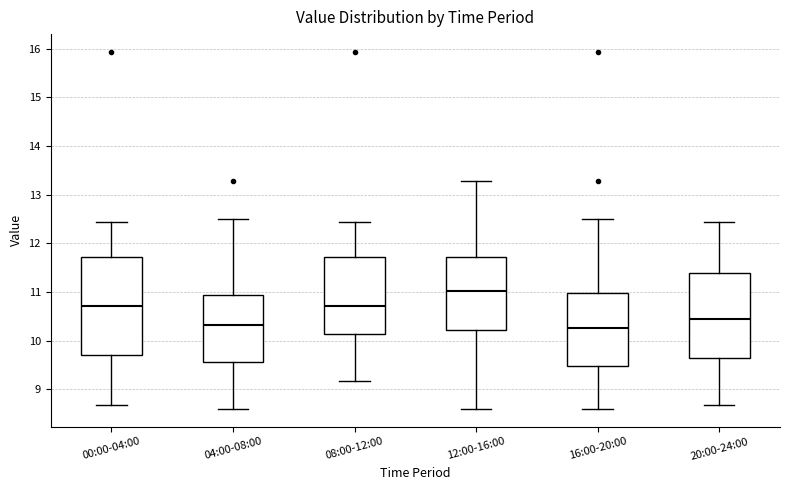

Where is the lower edge of the box for 08:00-12:00 on the y-axis? The values are not printed on the chart, so give them approximately, as read against the axis.

10.1